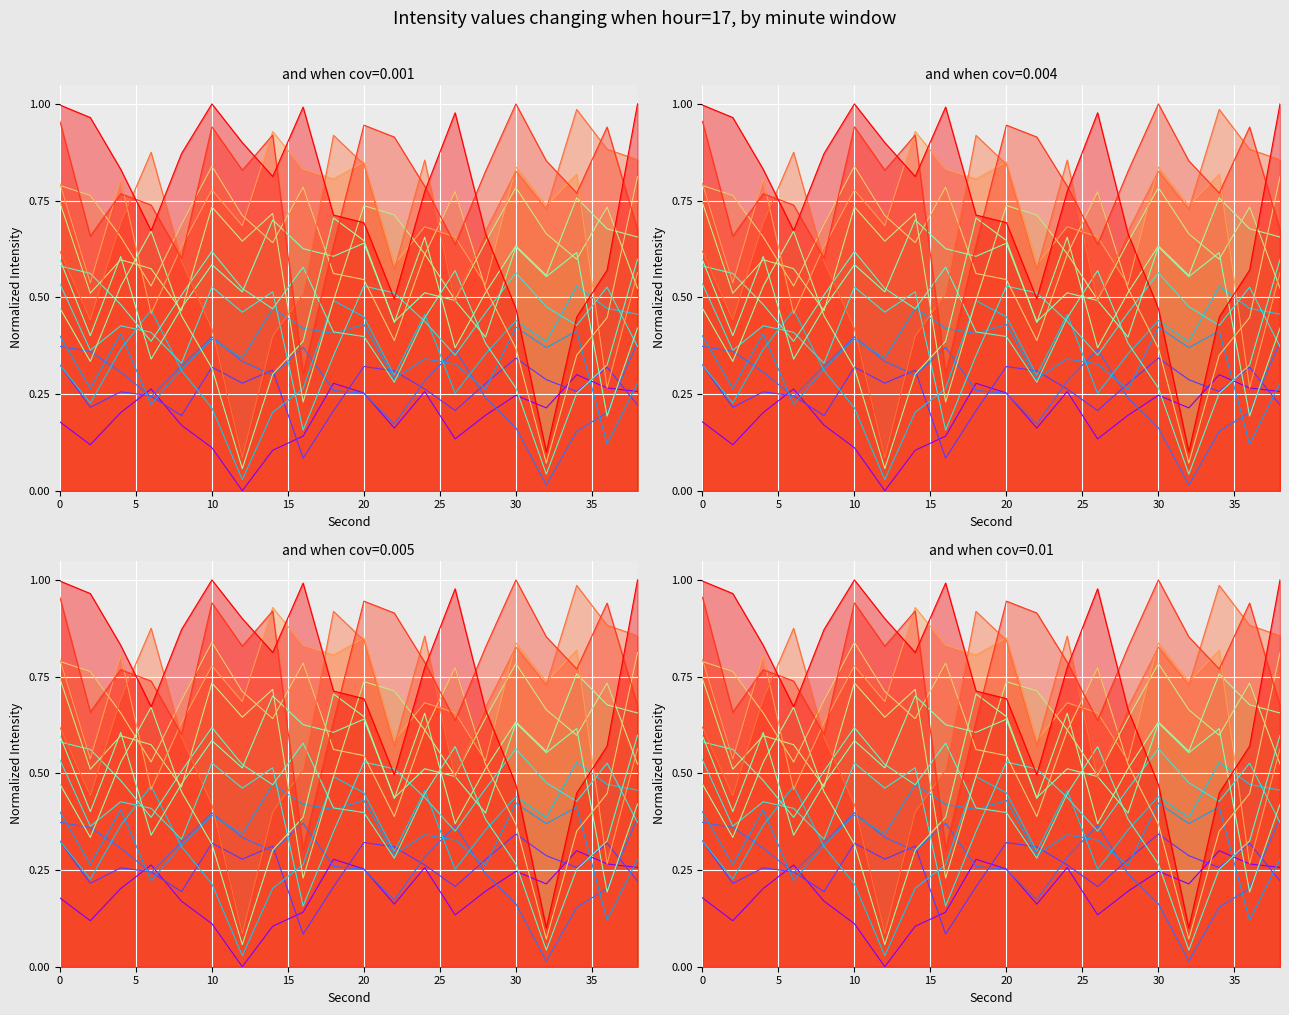

How many categories are shown in the chart?

20